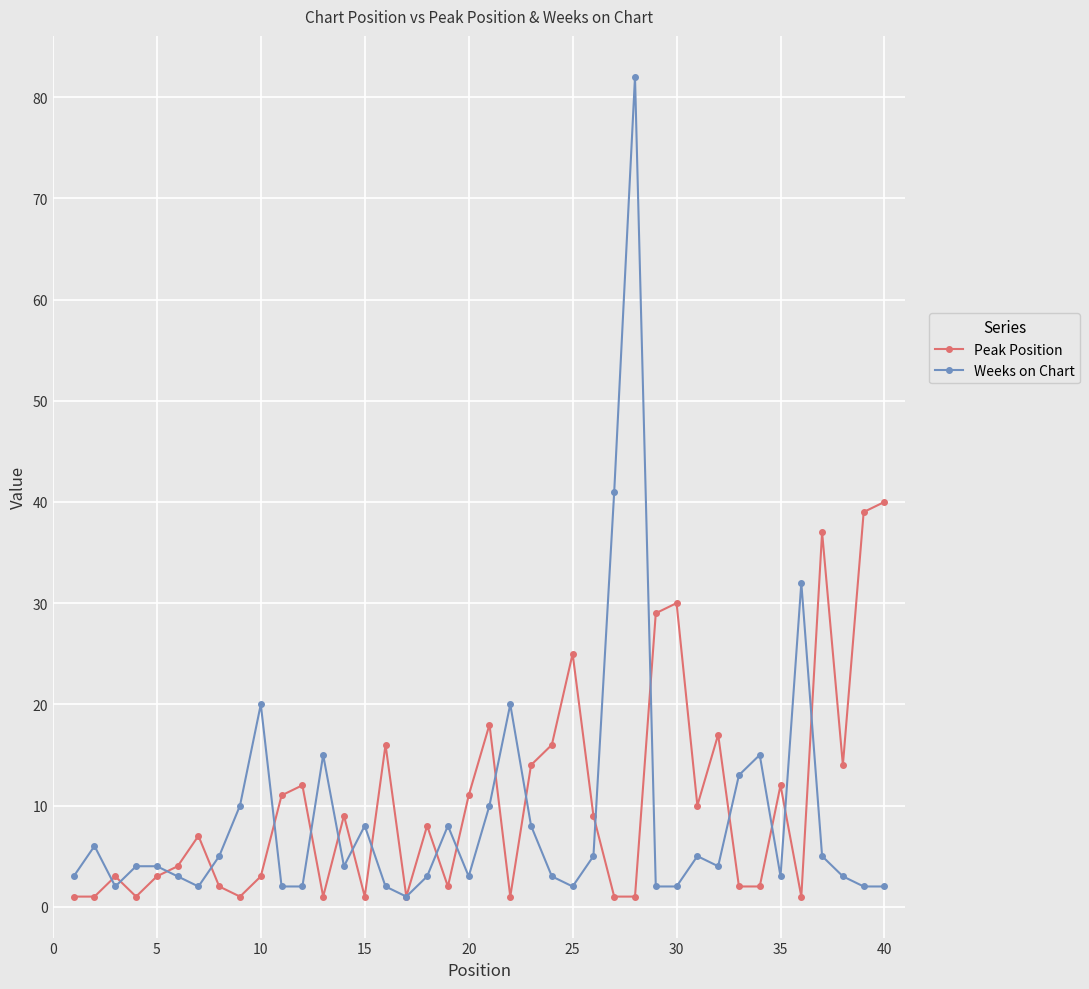

True or false: Weeks on Chart has more than 1 interior local peaks.

True